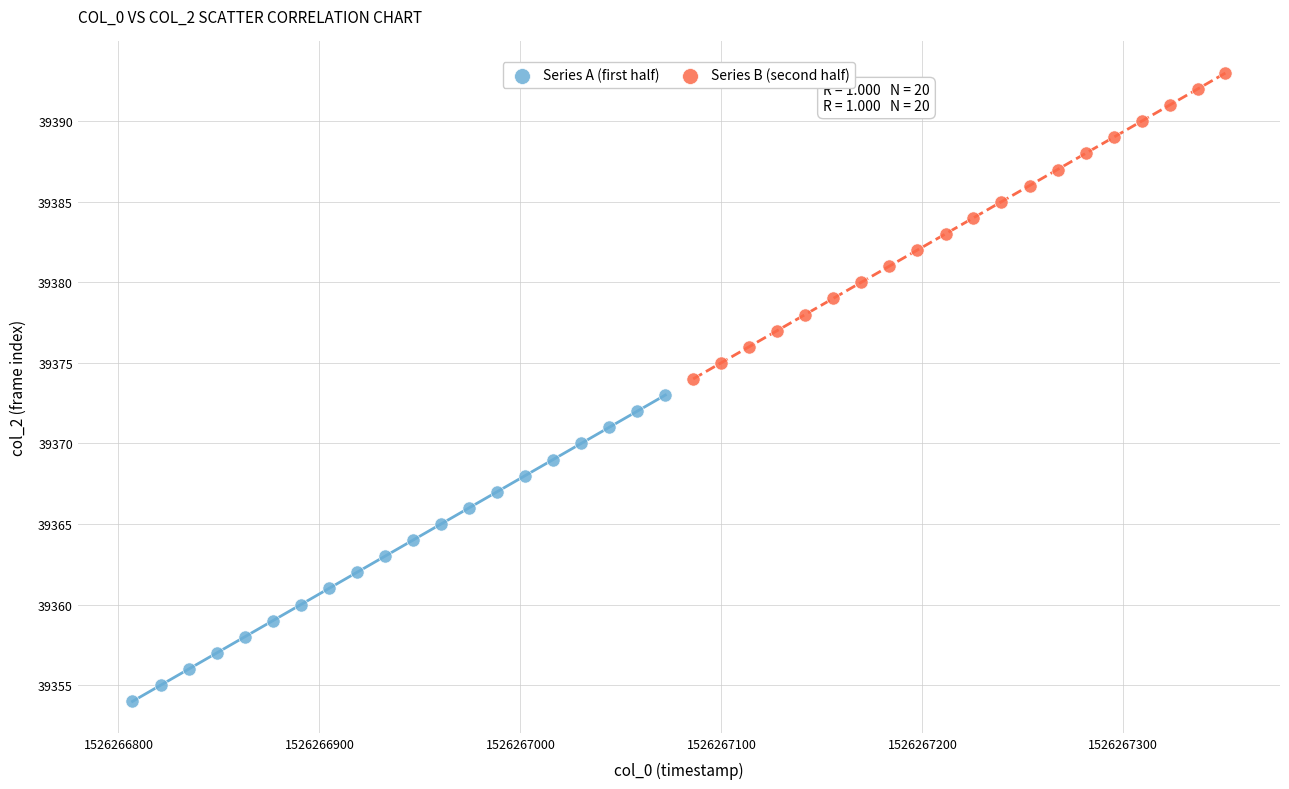

What are all the series names shown in the legend?

Series A (first half), Series B (second half)